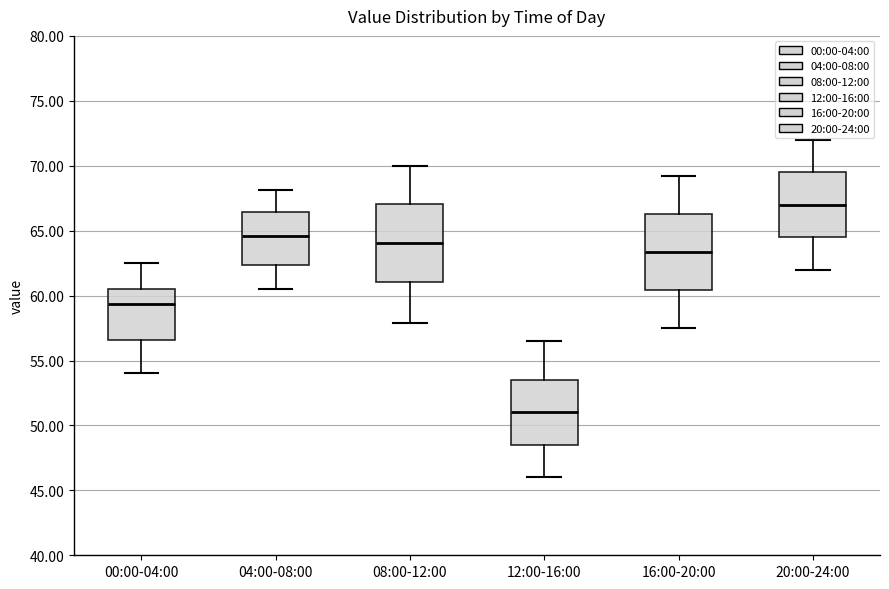

Where is the upper edge of the box for 08:00-12:00 on the y-axis? The values are not printed on the chart, so give them approximately, as read against the axis.

67.0